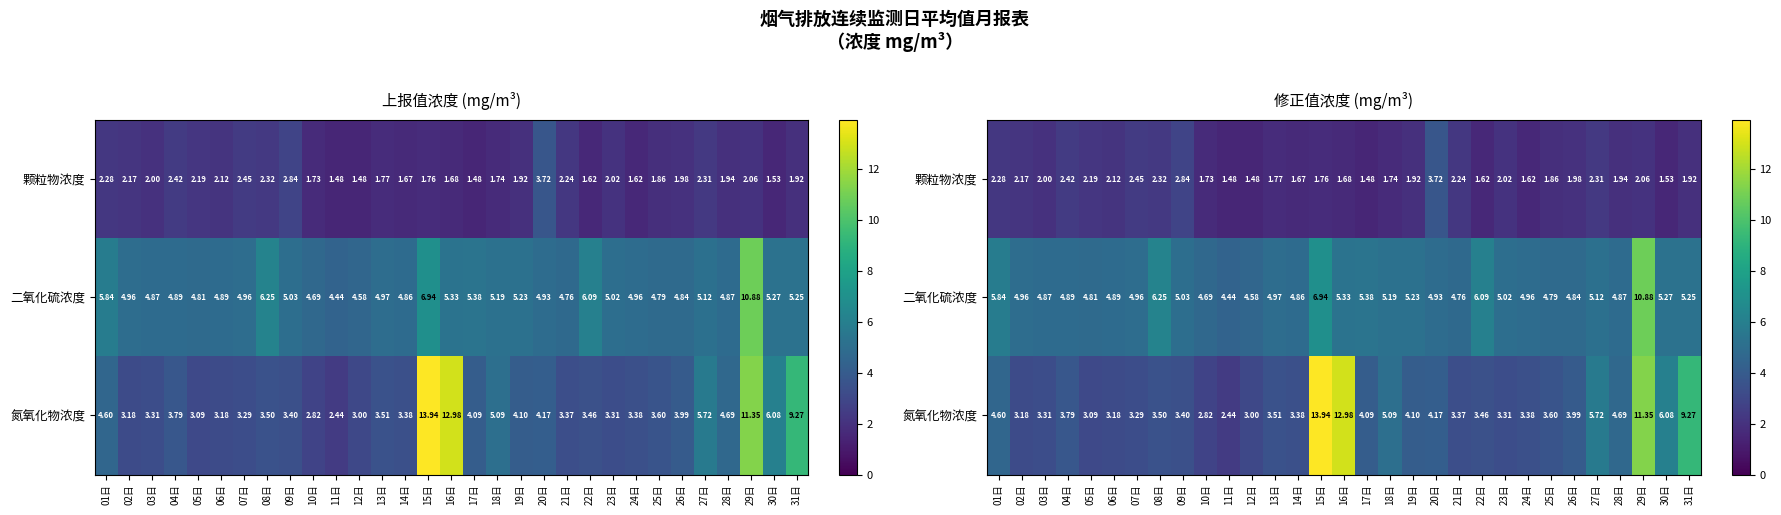

Which category has the highest value in the 颗粒物浓度 series?

20日